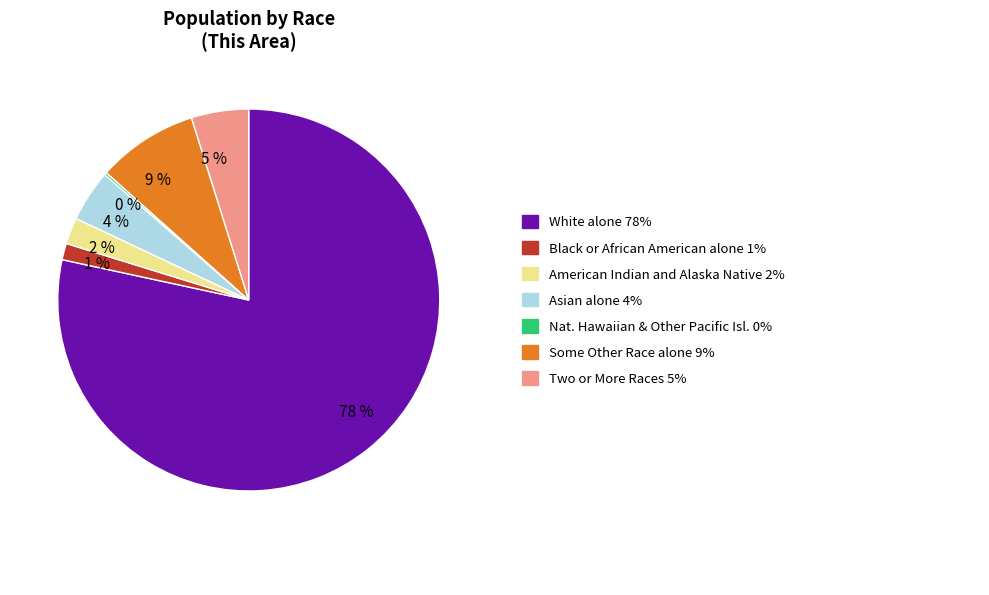

Is there a majority slice in this chart?

Yes